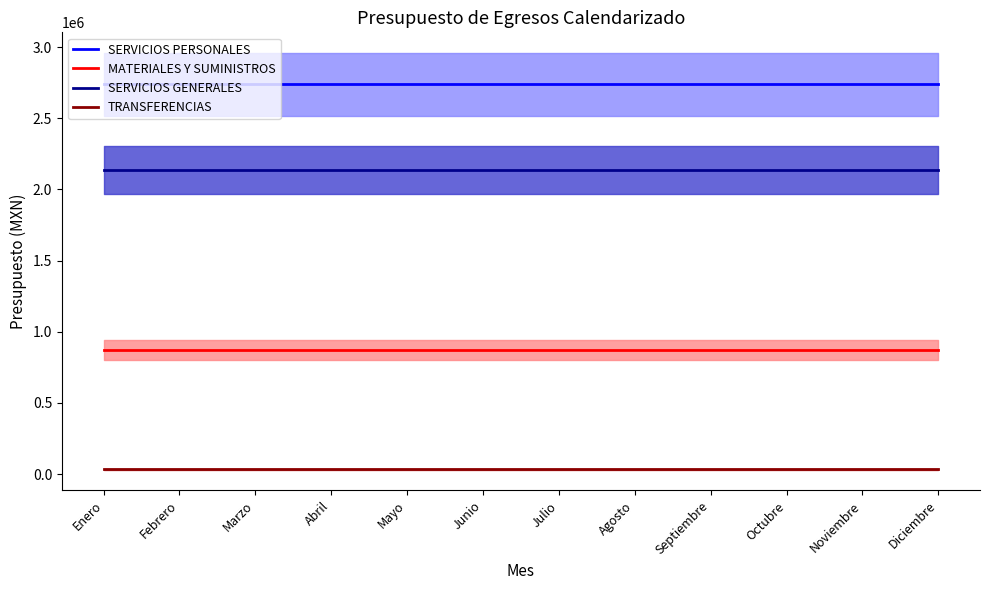

The SERVICIOS GENERALES series shows 2137789.1 at Marzo. True or false?

True